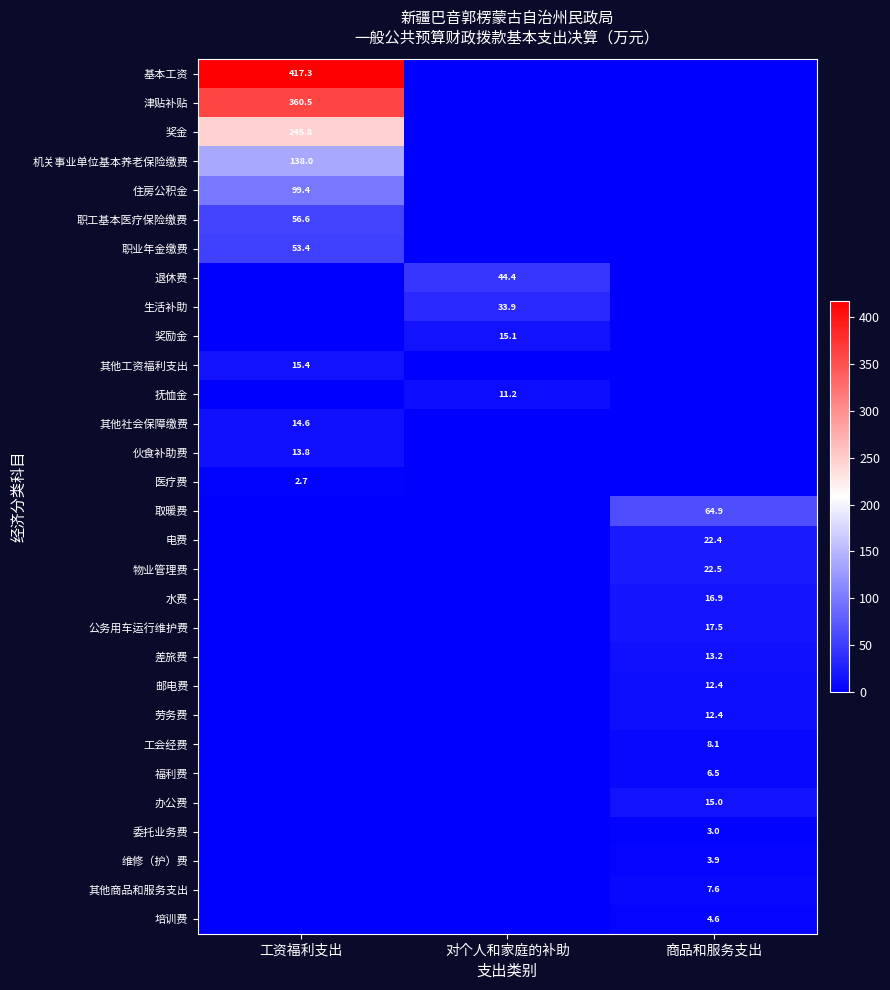

The 抚恤金 series shows 11.2 at 对个人和家庭的补助. True or false?

True